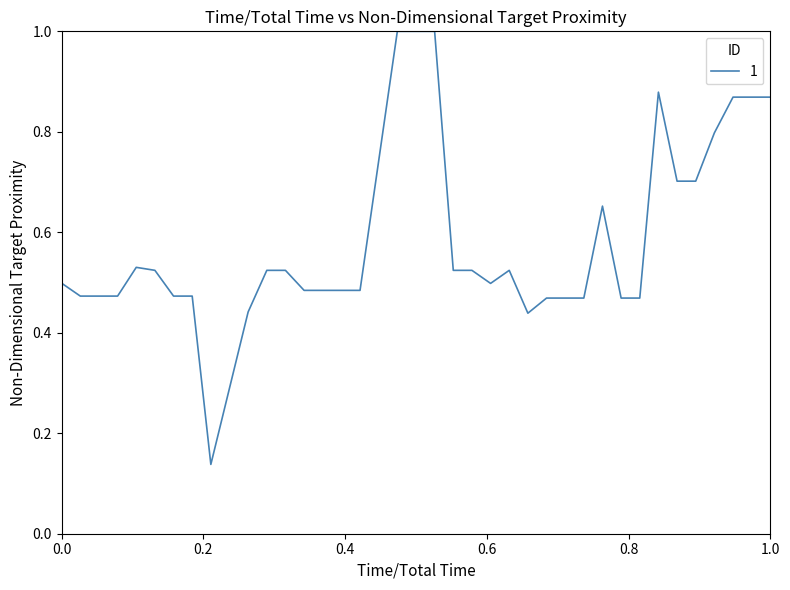

Does the chart have visible grid lines?

No